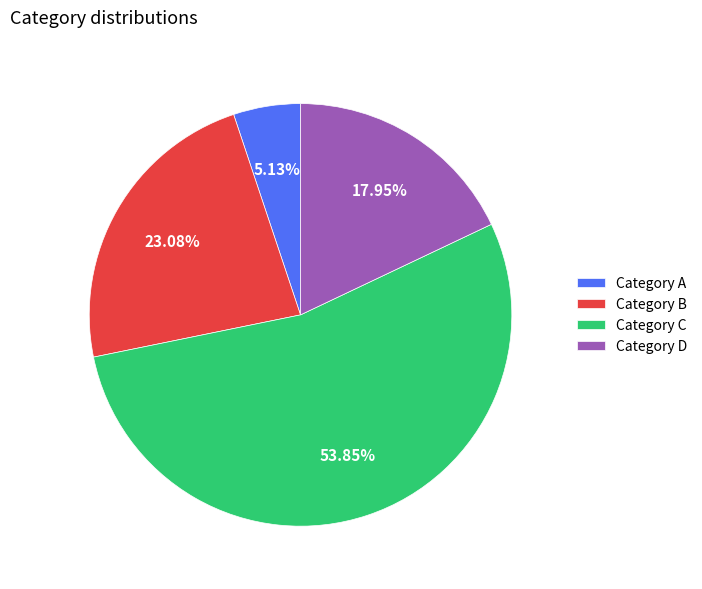

Is there a majority slice in this chart?

Yes